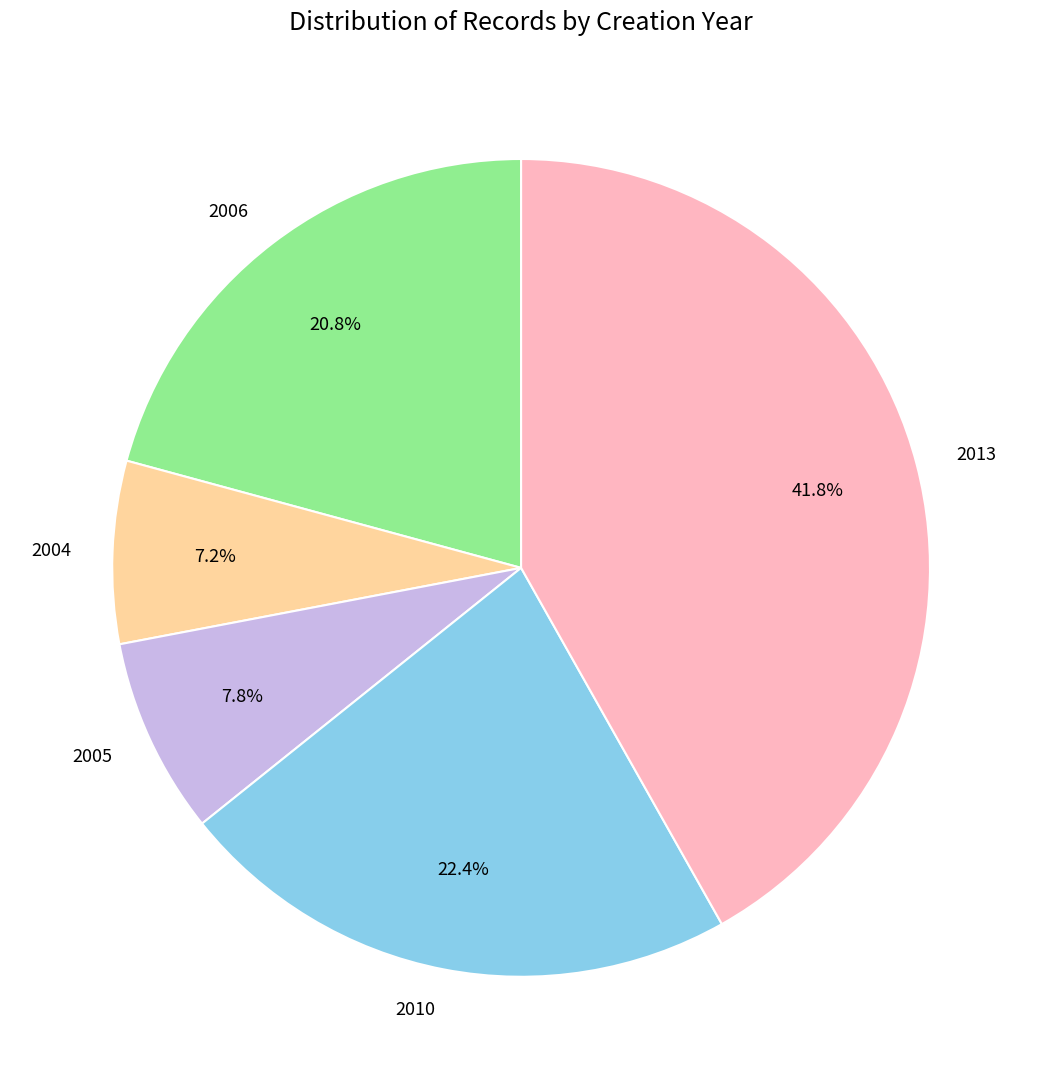

Is the sum of 2010 and 2006 greater than half?

No